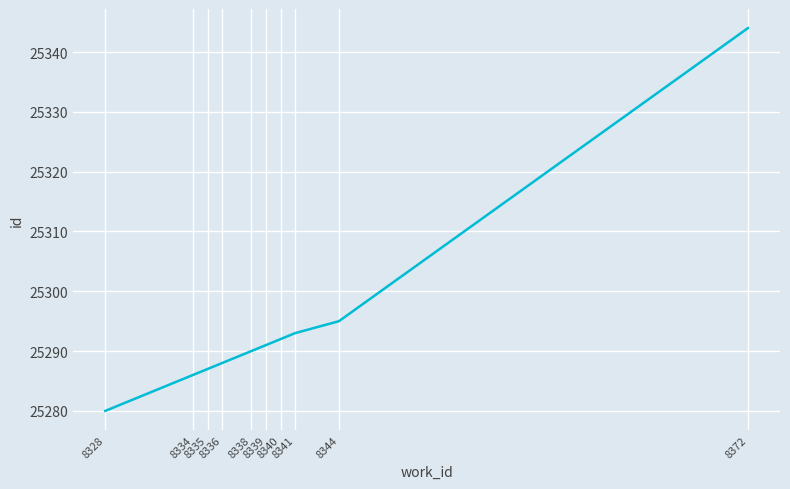

List the labels in order of value, largest first.

8372, 8344, 8341, 8340, 8339, 8338, 8336, 8335, 8334, 8328